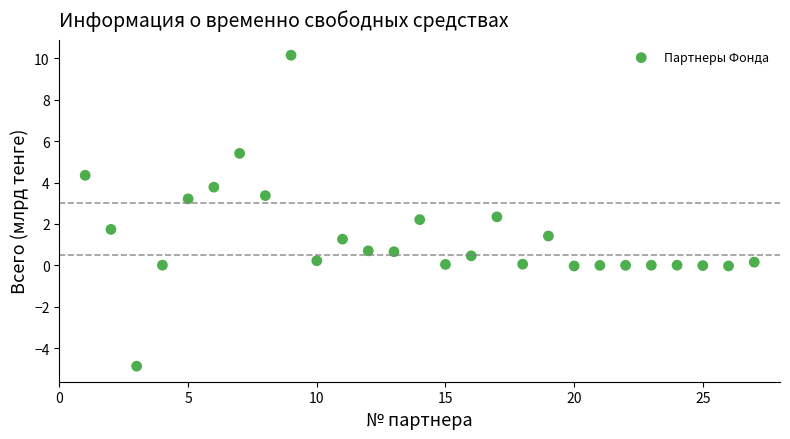

What is the range of Y values (max minus min)?

15.0